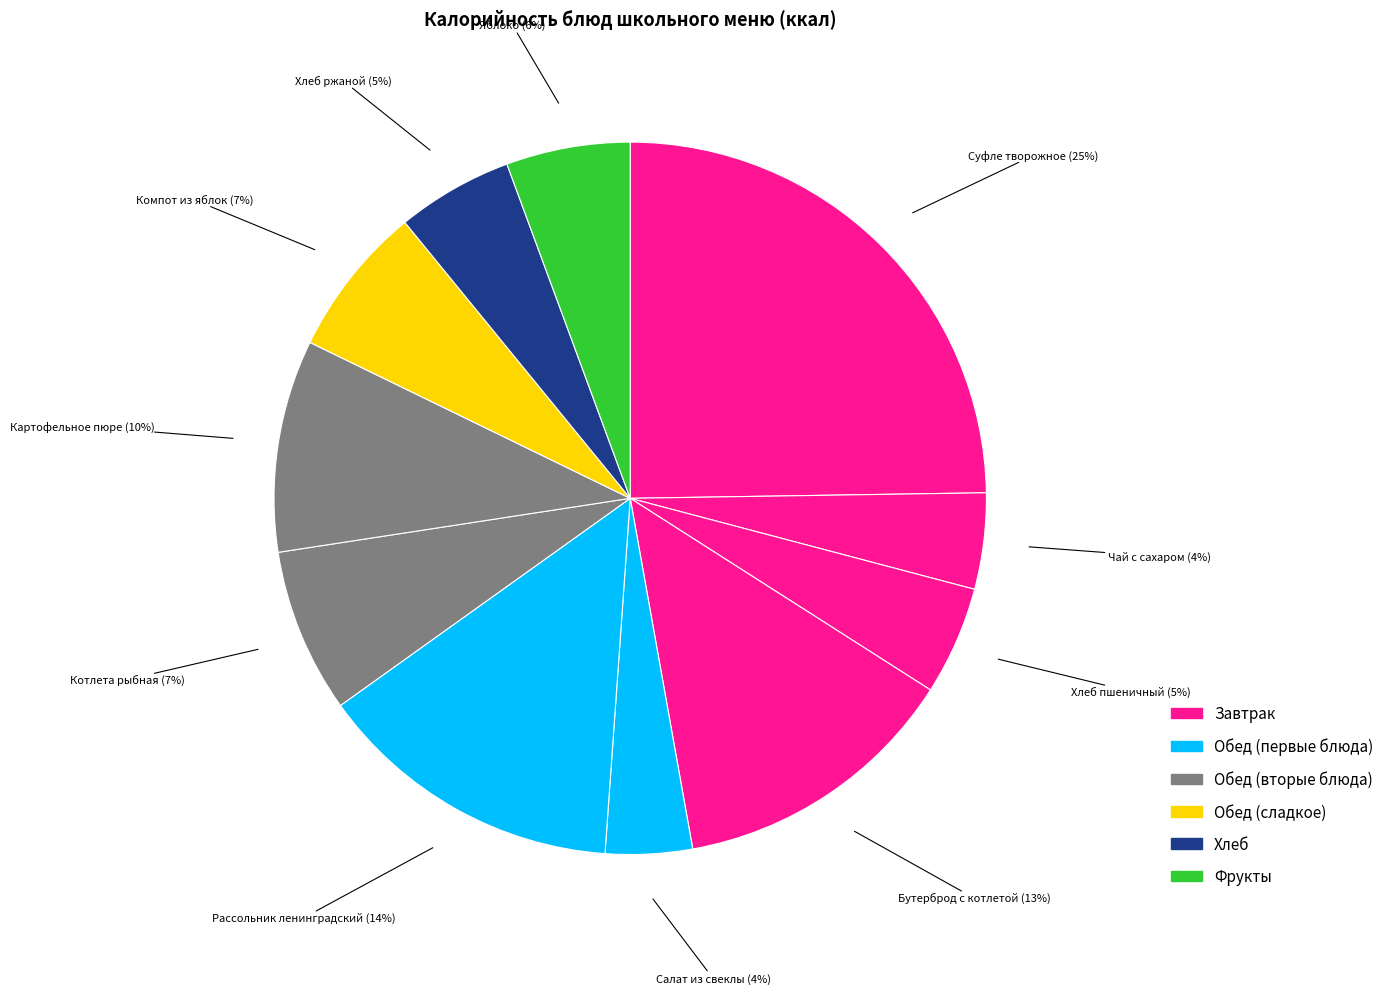

How many slices are in this pie chart?

11